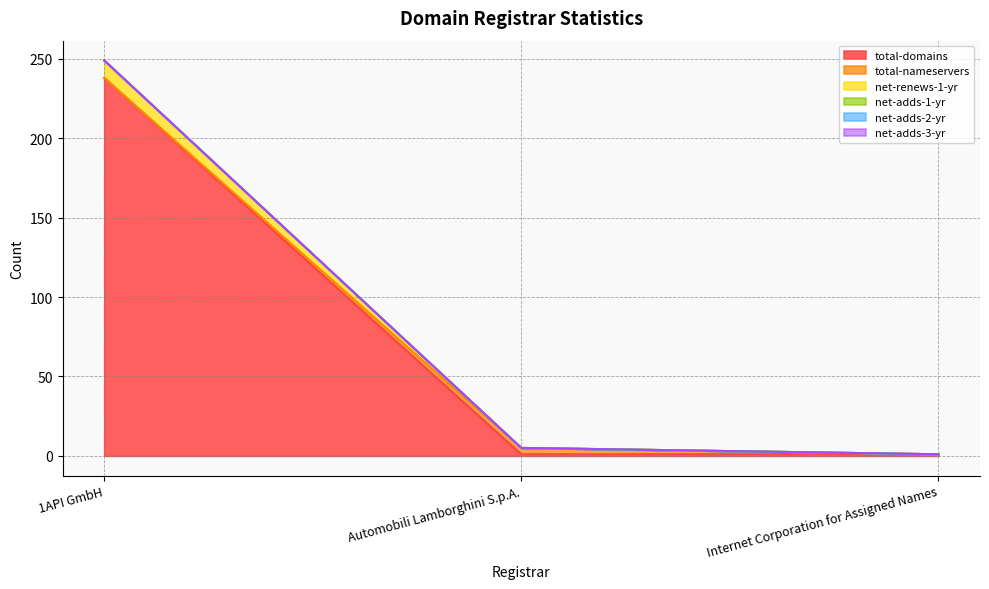

Count the number of categories in the chart.

3